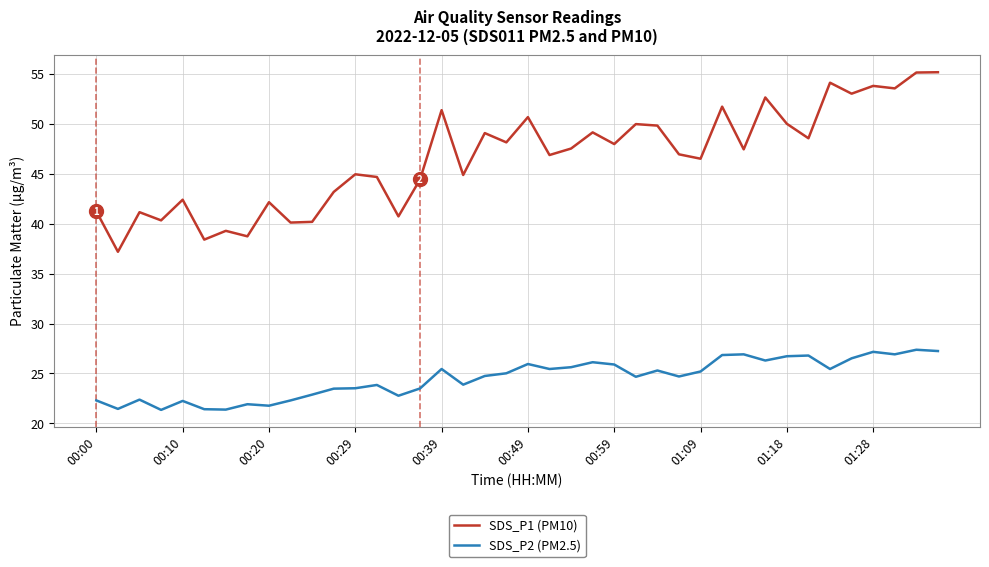

List the series in order of their overall mean, highest first.

SDS_P1 (PM10), SDS_P2 (PM2.5)